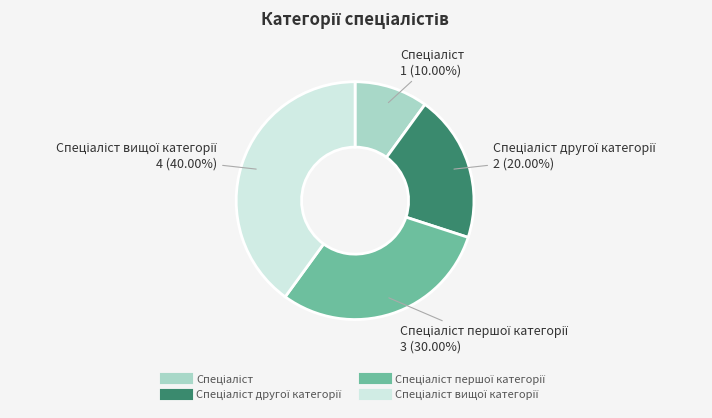

Does any single category account for the majority?

No